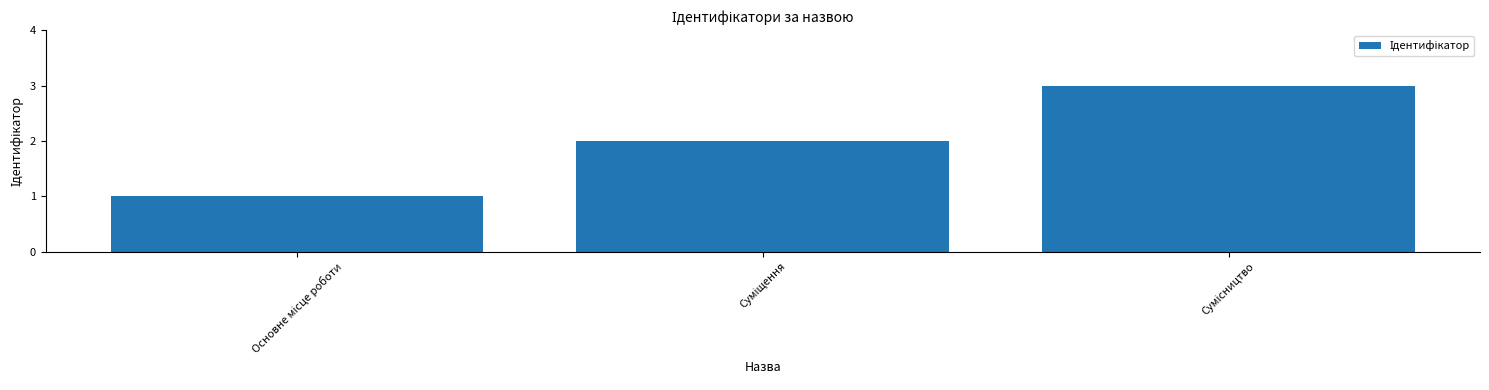

Reading left to right, what are all the values shown in this chart?

1	2	3